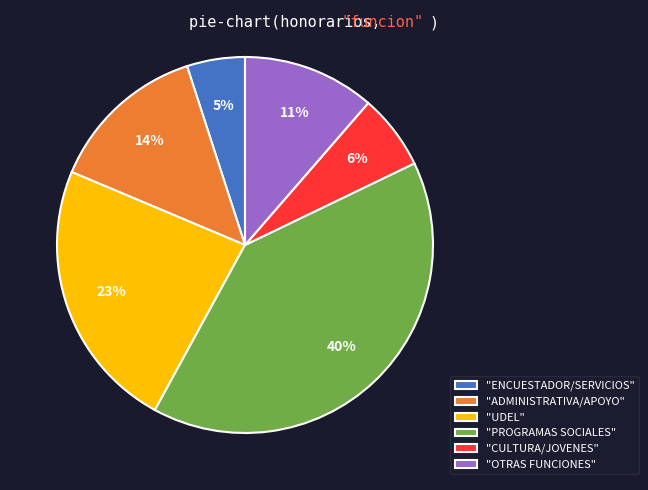

Which has a higher value, "OTRAS FUNCIONES" or "CULTURA/JOVENES"?

"OTRAS FUNCIONES"